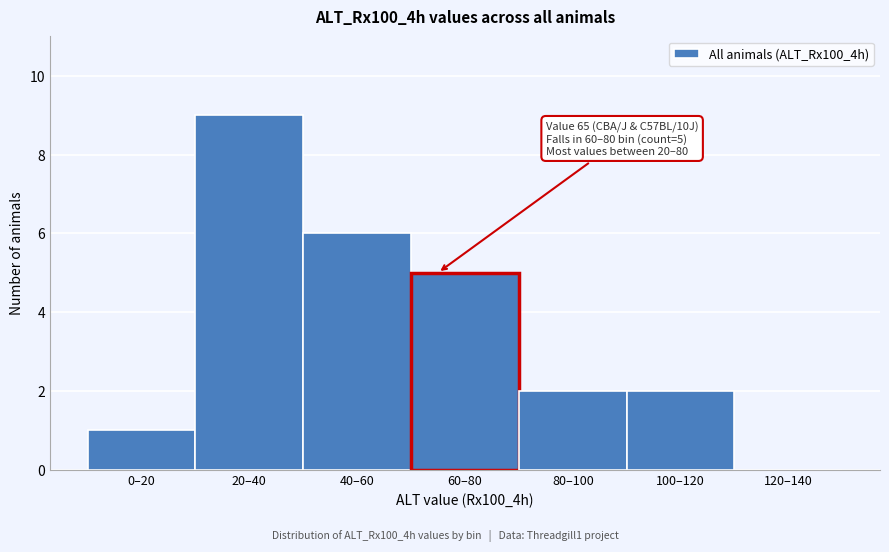

Reading left to right, list all the values displayed in this chart.

0–20=1	20–40=9	40–60=6	60–80=5	80–100=2	100–120=2	120–140=0